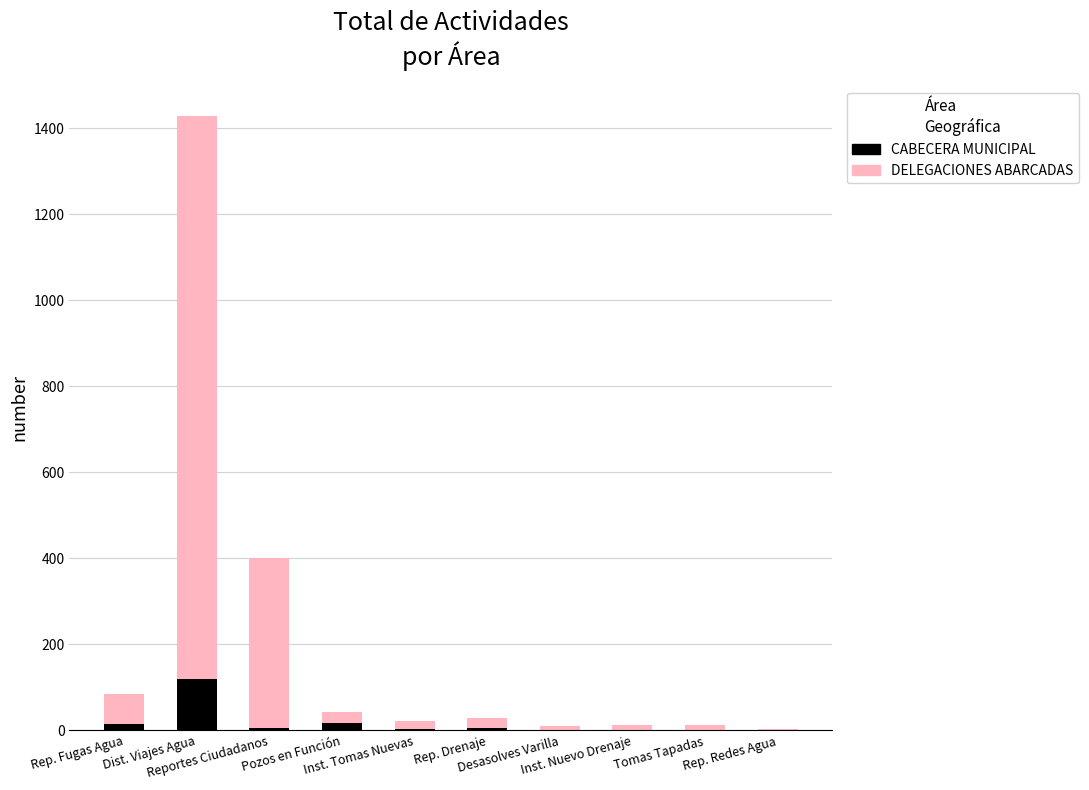

What is the sum of all CABECERA MUNICIPAL values?

167